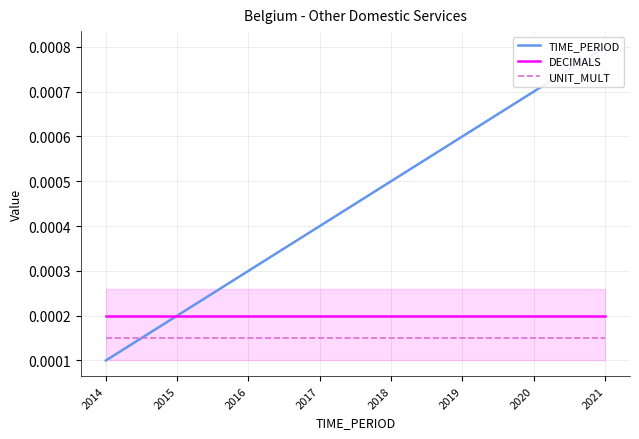

How many times do DECIMALS and TIME_PERIOD cross each other?

1